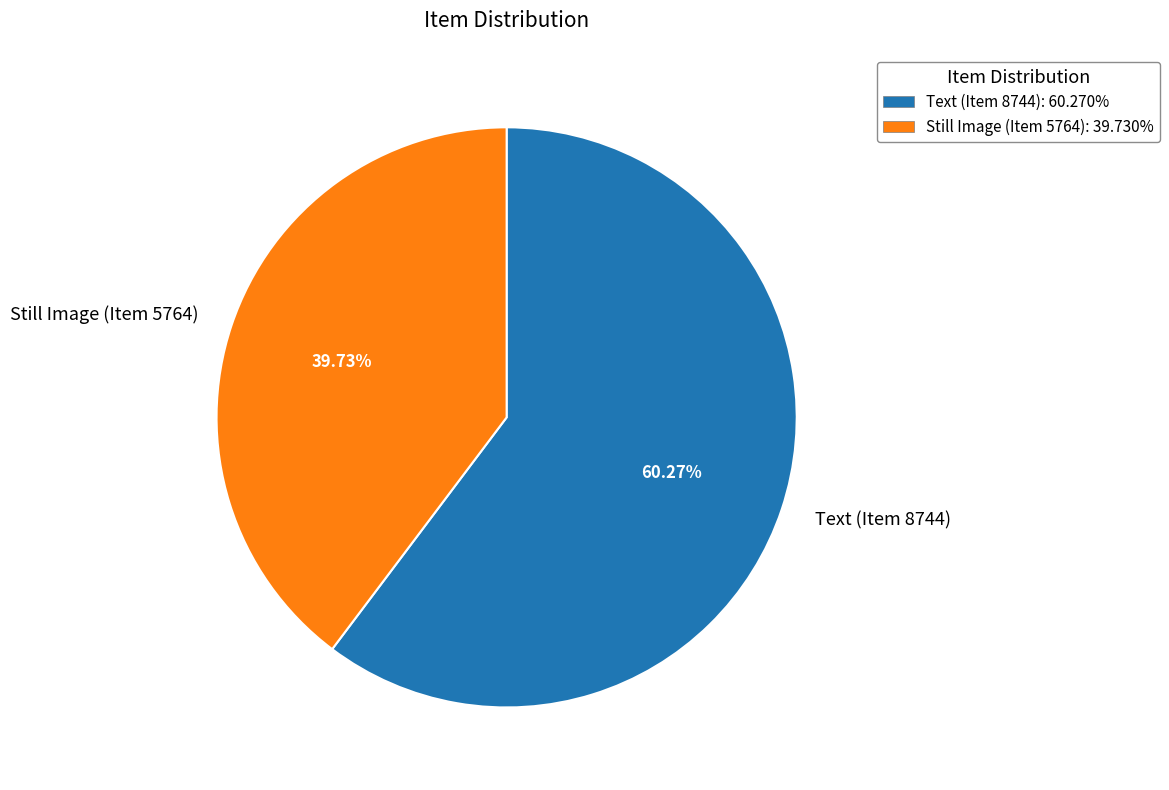

Approximately how many times larger is the value at Text (Item 8744) compared to Still Image (Item 5764)?

1.5